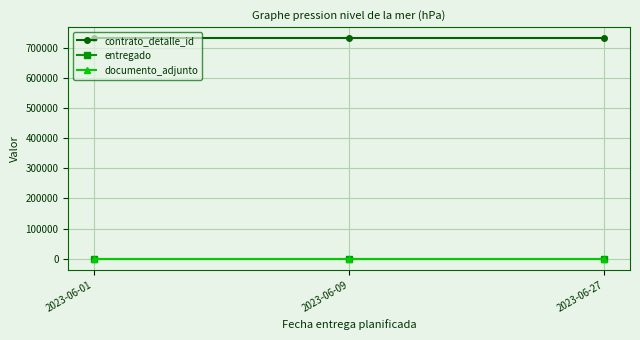

Reading left to right, list all the values displayed in this chart.

contrato_detalle_id: 731076	731076	731076
entregado: 1	1	1
documento_adjunto: 1	1	1